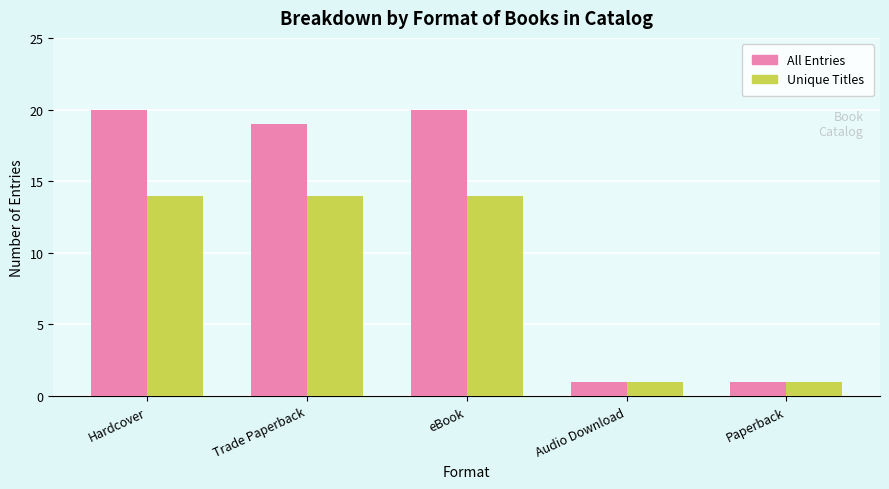

What is the average value of the All Entries series?

12